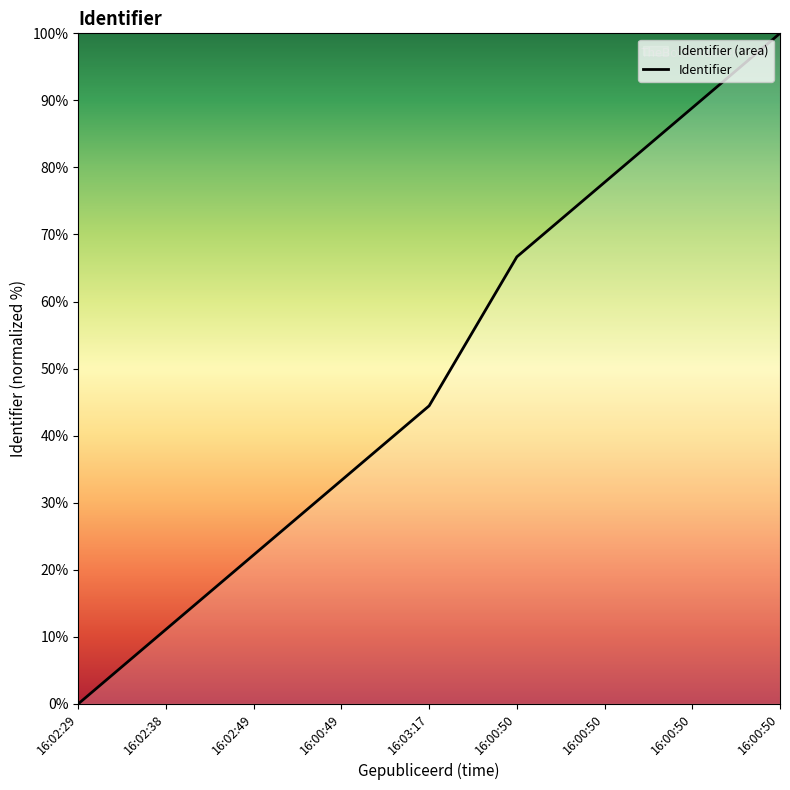

Is it true that the value at 16:02:38 is 11.1?

True